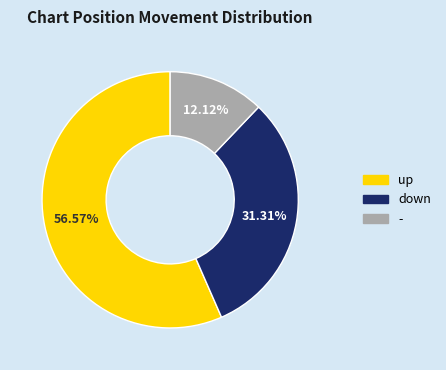

How many segments does this pie chart have?

3